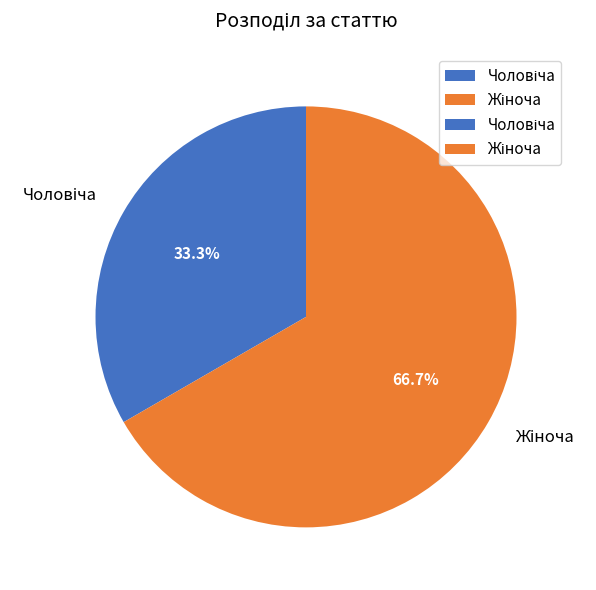

Does any single category account for the majority?

Yes